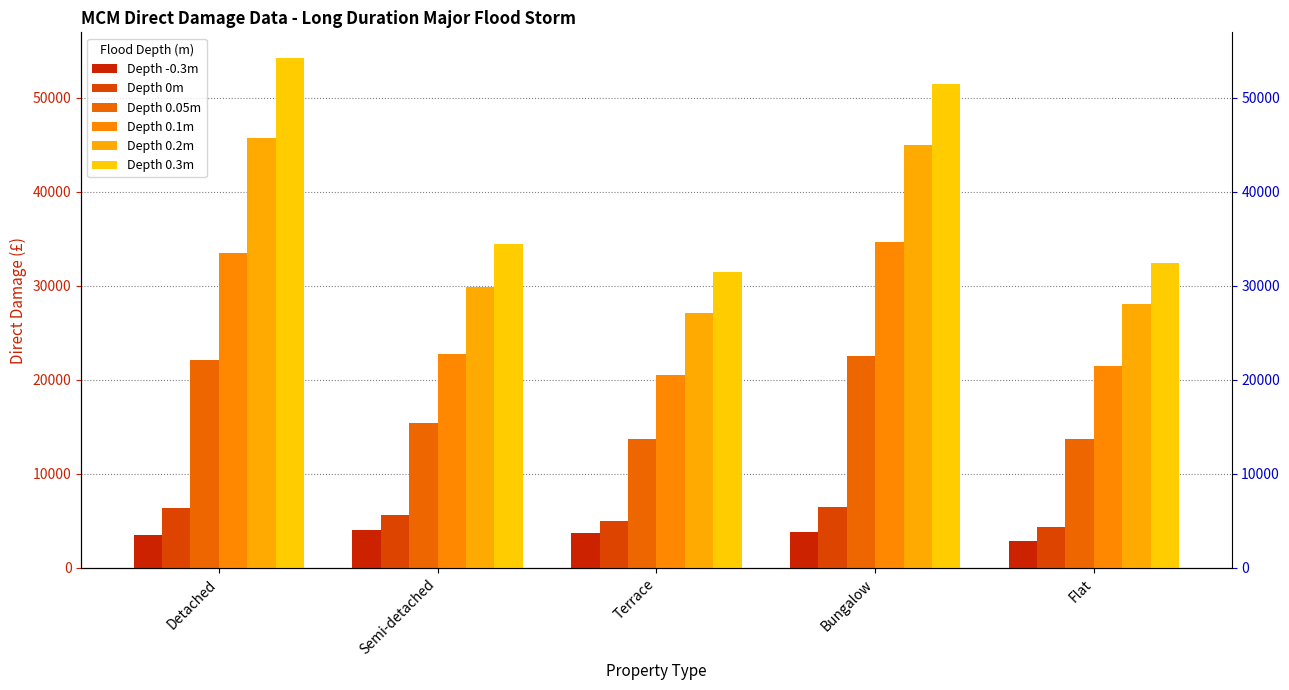

Which series has the widest spread of values?

Depth 0.3m